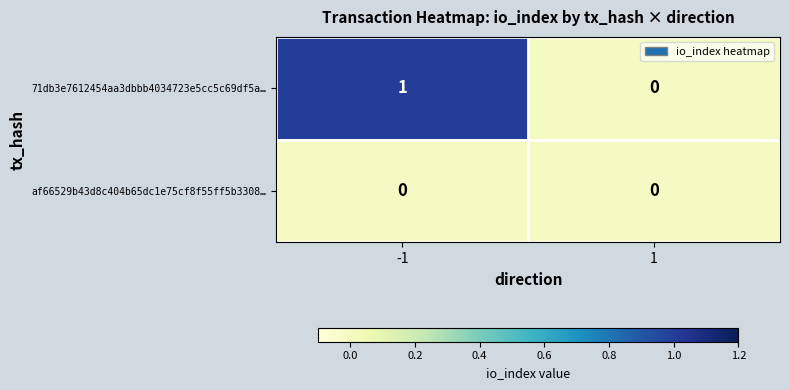

Rank the series by their maximum value, from lowest to highest.

af66529b43d8c404b65dc1e75cf8f55ff5b3308…, 71db3e7612454aa3dbbb4034723e5cc5c69df5a…